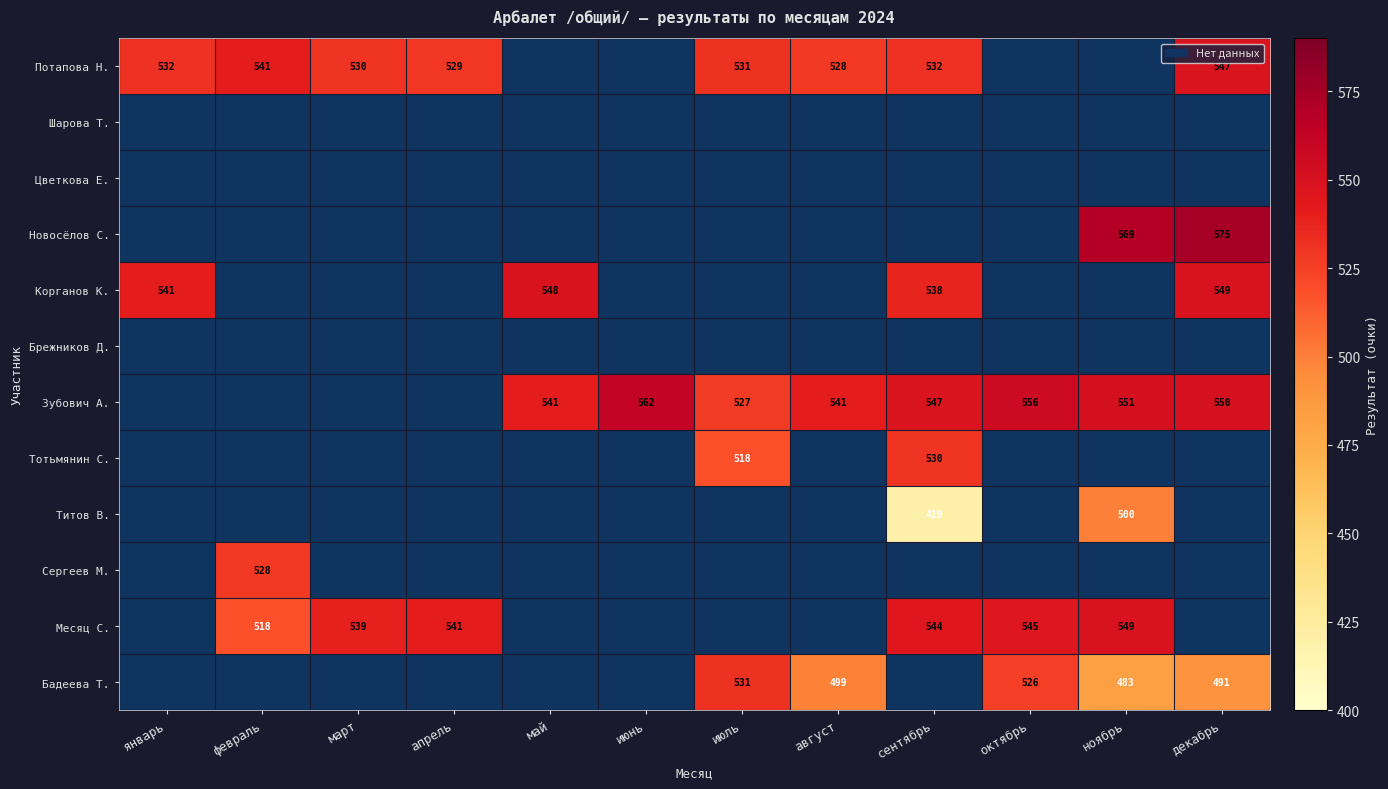

The Титов В. series shows 500 at ноябрь. True or false?

True